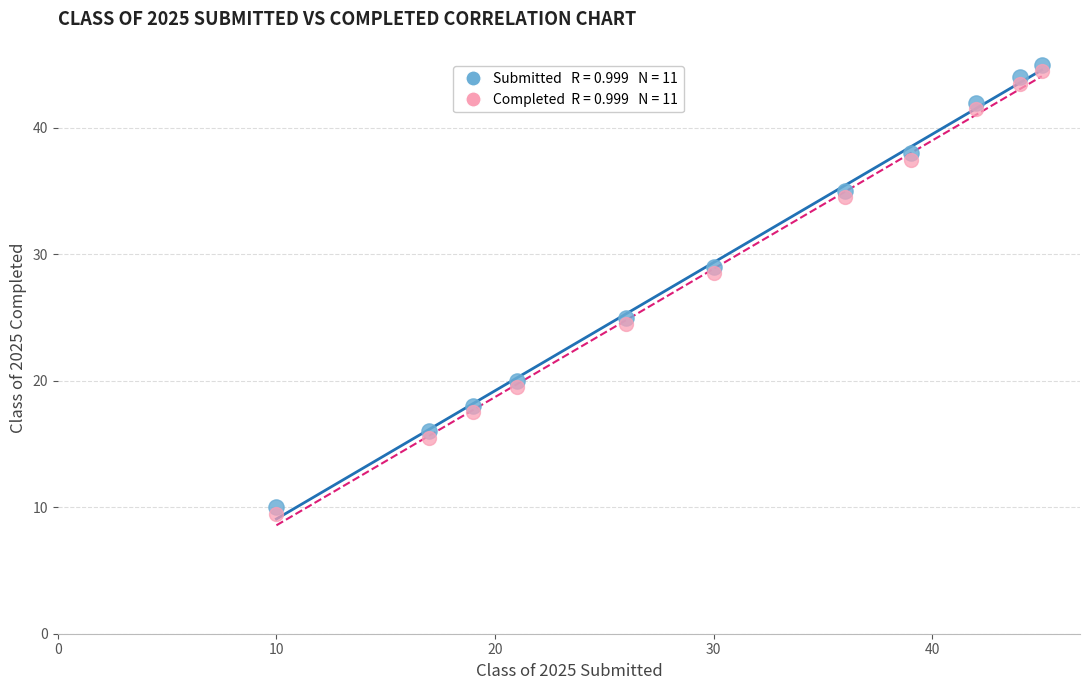

Across all series, what Y value is closest to 27?

28.5